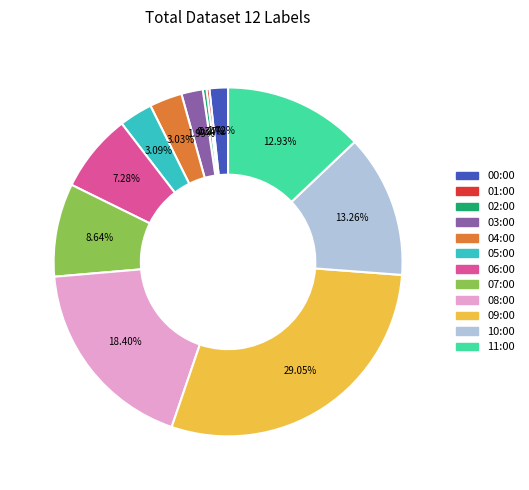

To the nearest percent, what portion does 07:00 represent?

9%